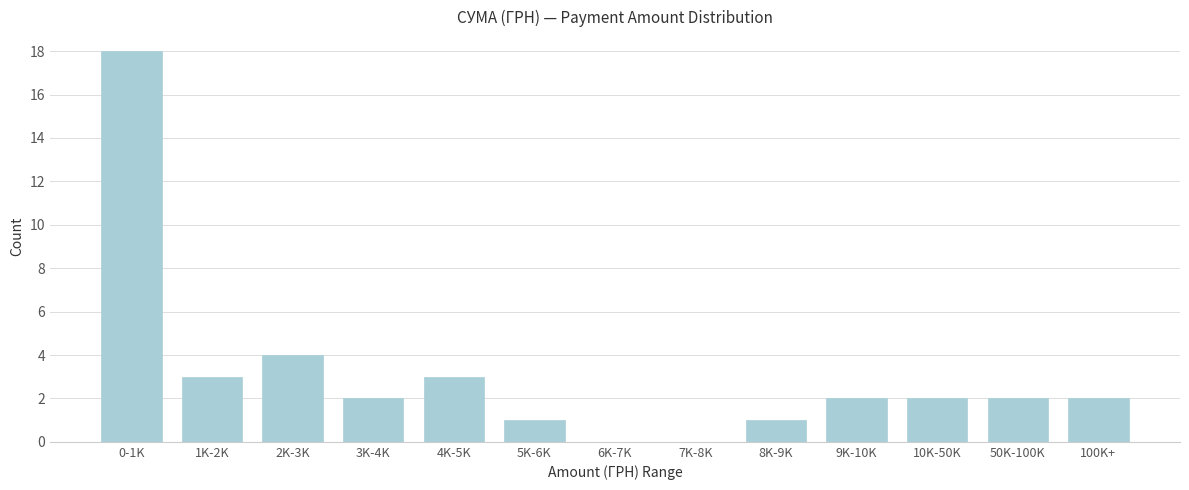

Reading left to right, what are all the values shown in this chart?

0-1K=18	1K-2K=3	2K-3K=4	3K-4K=2	4K-5K=3	5K-6K=1	6K-7K=0	7K-8K=0	8K-9K=1	9K-10K=2	10K-50K=2	50K-100K=2	100K+=2